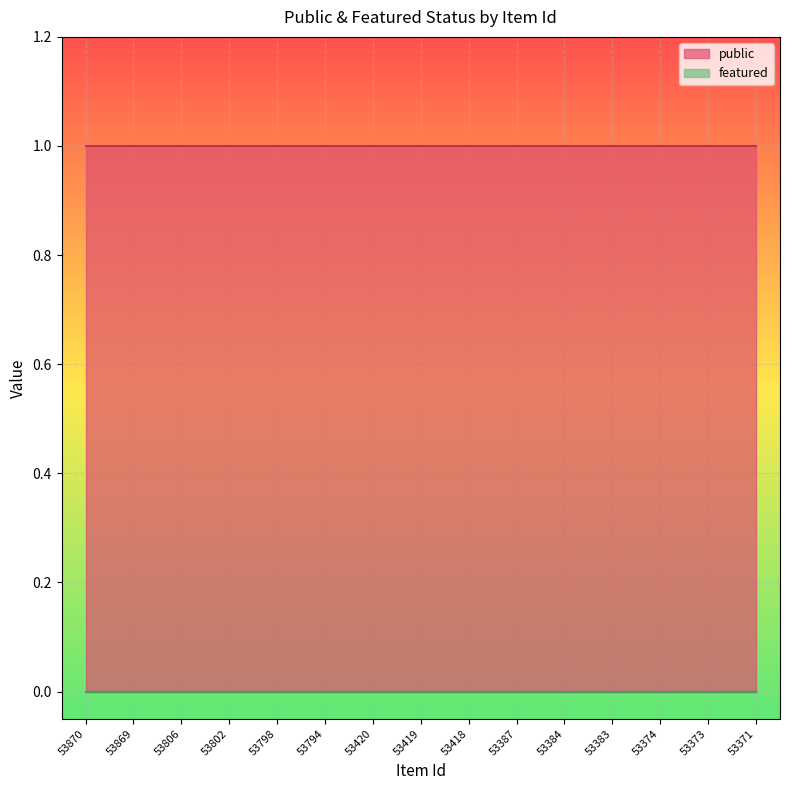

Reading left to right, what are all the values shown in this chart?

public: 1	1	1	1	1	1	1	1	1	1	1	1	1	1	1
featured: 0	0	0	0	0	0	0	0	0	0	0	0	0	0	0